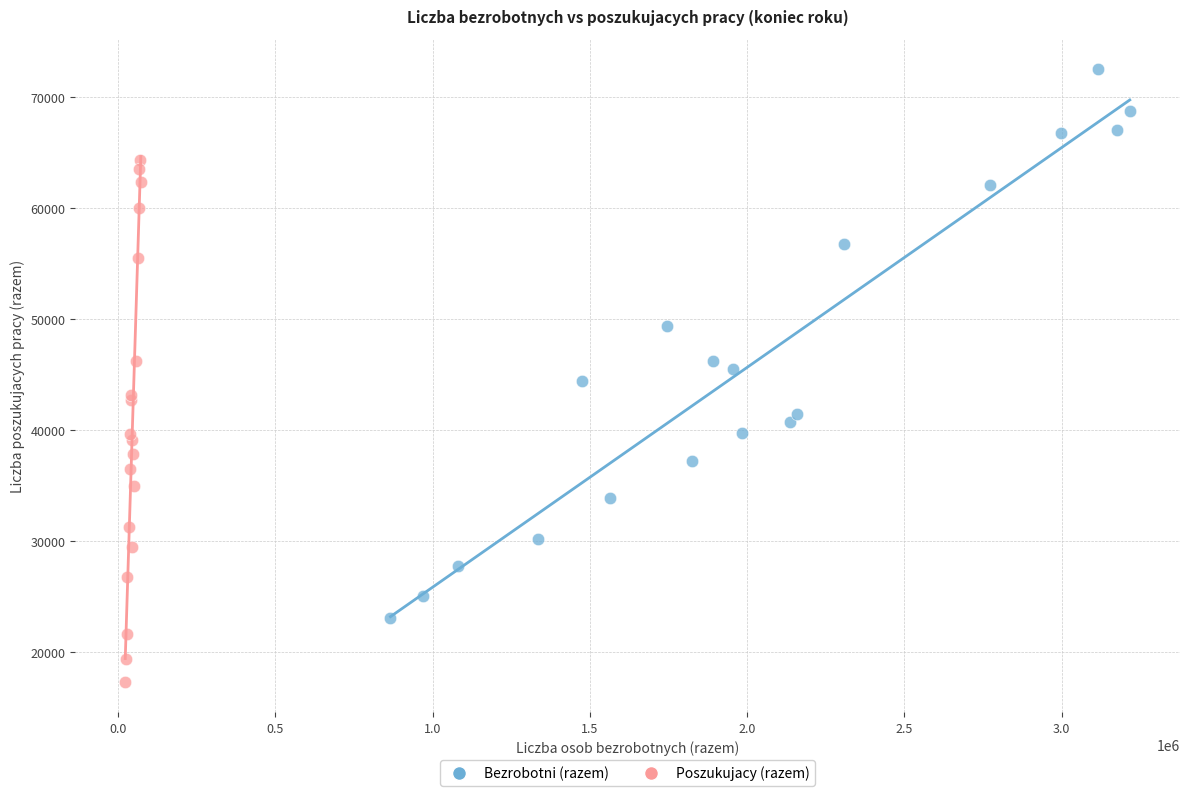

What are all the series names shown in the legend?

Bezrobotni (razem), Poszukujacy (razem)